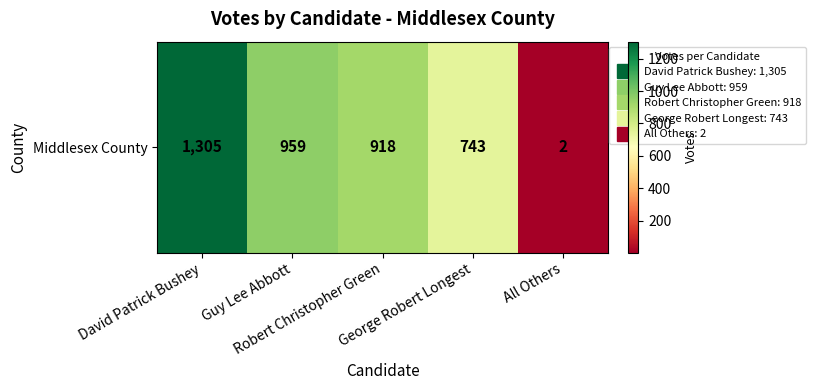

How many distinct data groups are displayed?

1